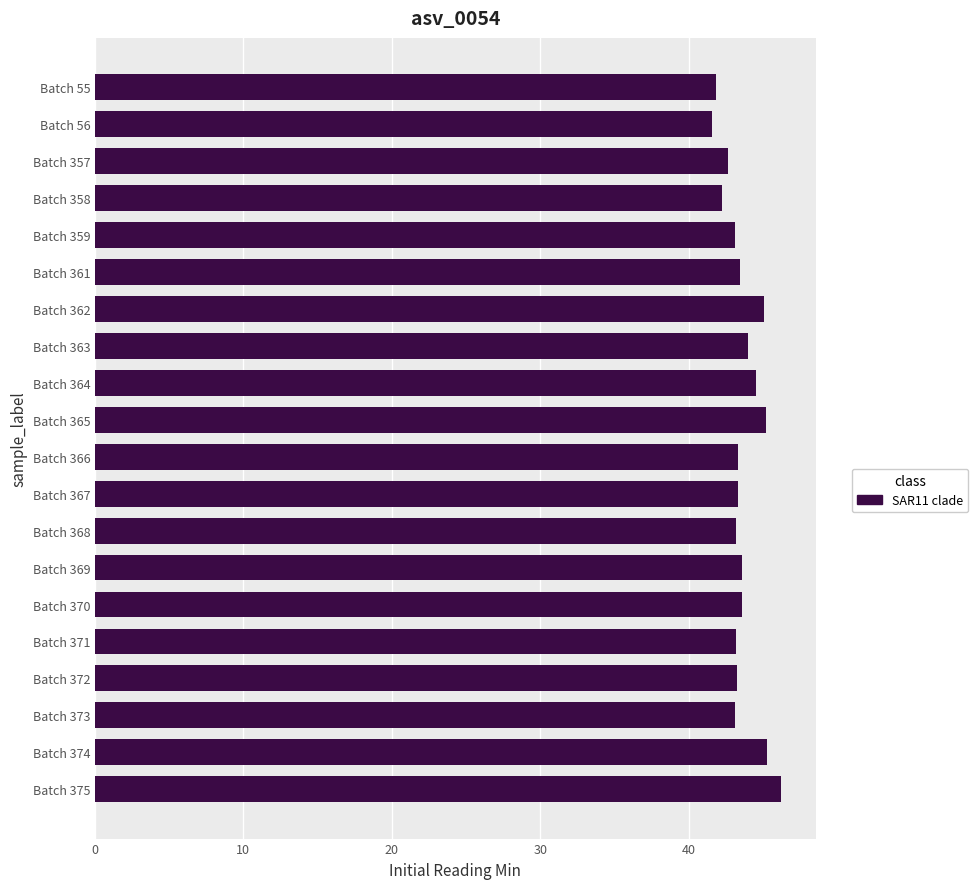

The value at Batch 357 is 42.7. True or false?

True